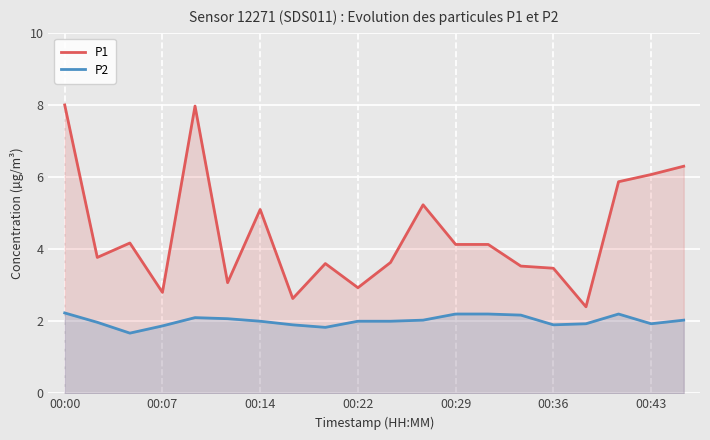

What is the maximum value shown in the chart?

8.0